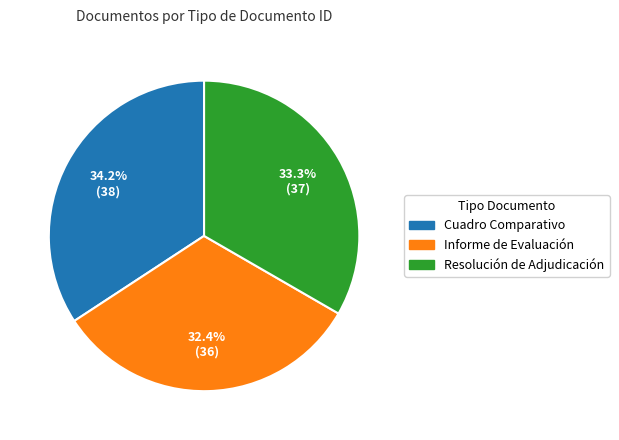

Is there a majority slice in this chart?

No